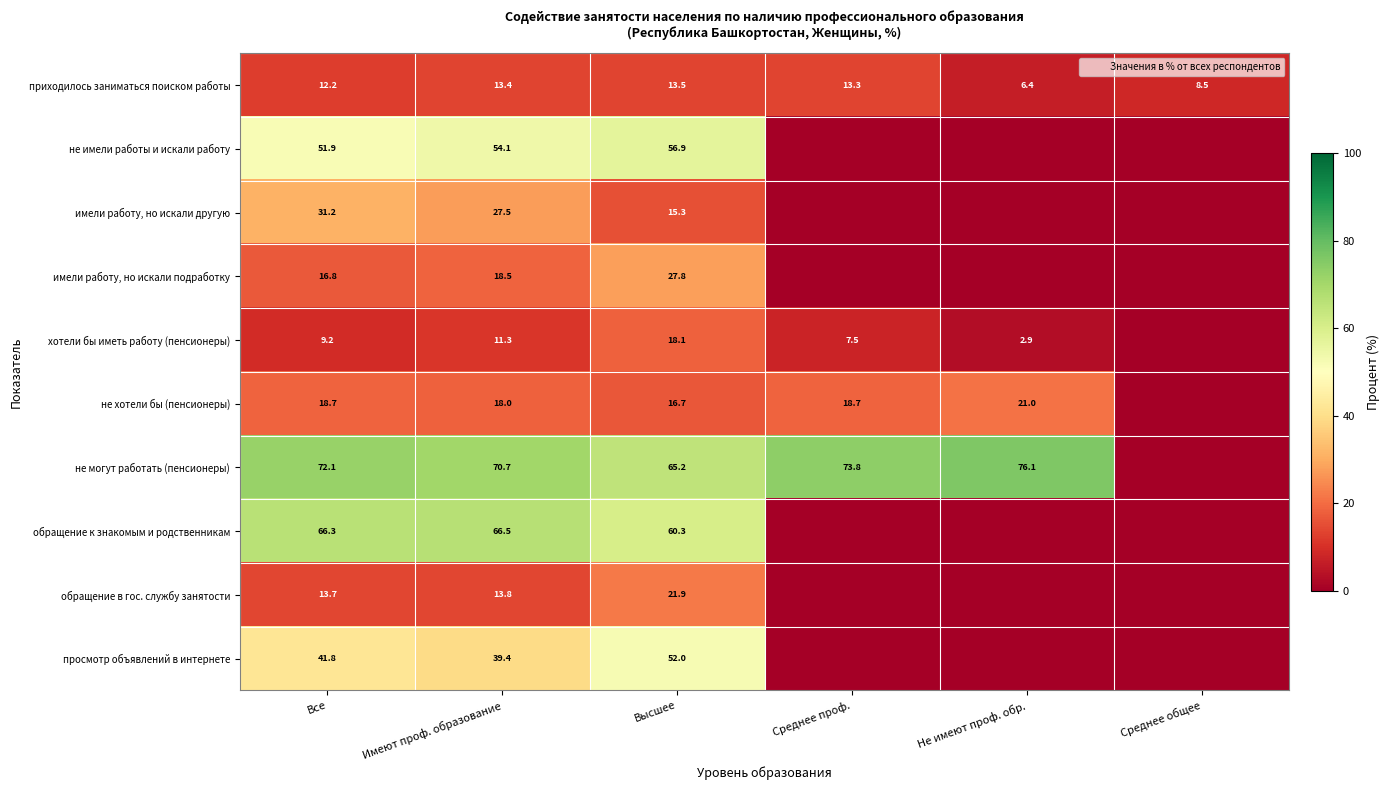

Which label corresponds to the smallest value in the chart?

Среднее проф.